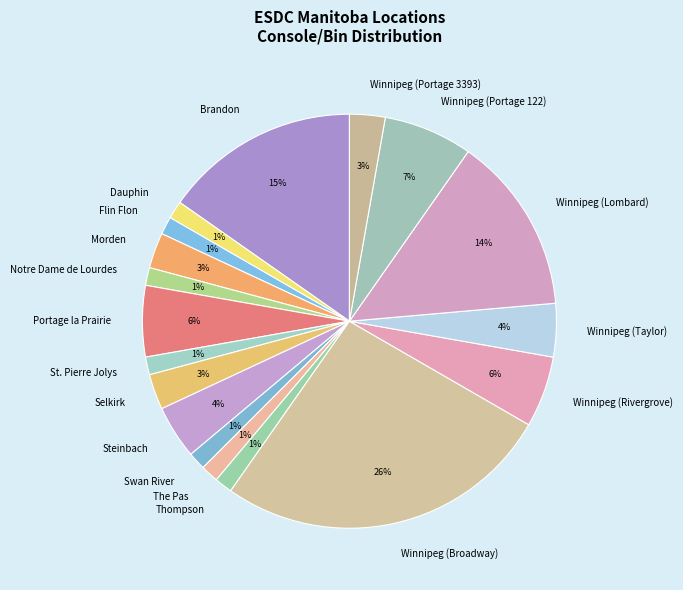

What percentage is the Brandon slice, to the nearest percent?

15%